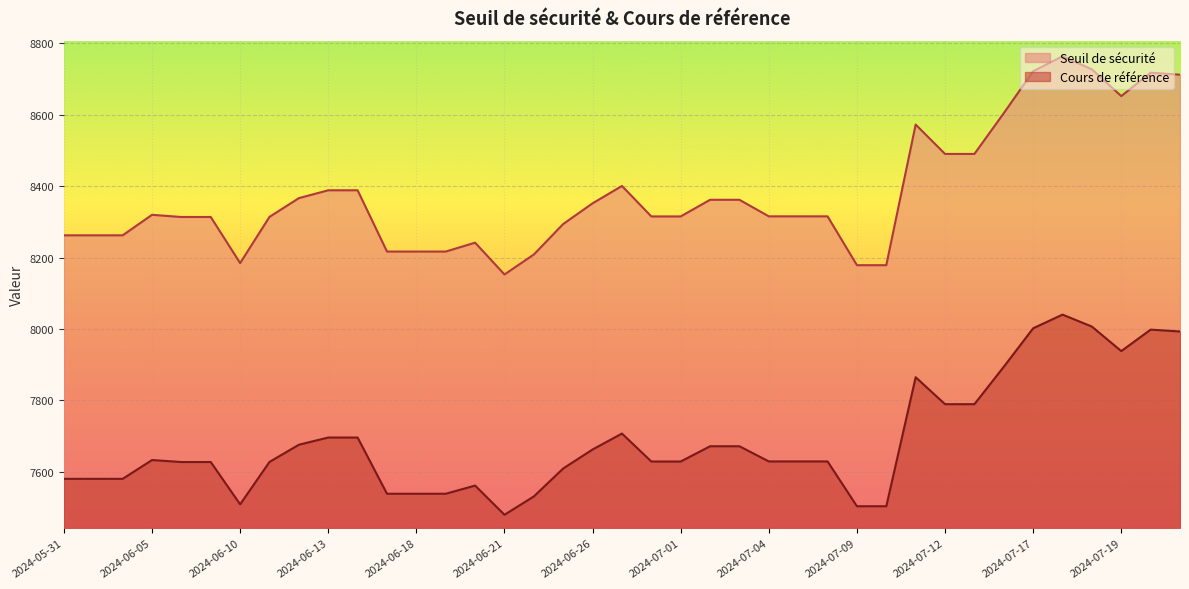

Reading left to right, extract all data points from this chart.

Seuil de sécurité: 8262.2	8262.2	8262.2	8319.7	8313.6	8313.6	8184.4	8313.9	8366.4	8388.4	8388.4	8216.7	8216.7	8216.7	8241.6	8152.5	8208.5	8294.0	8351.9	8400.5	8315.1	8315.1	8361.8	8361.8	8315.4	8315.4	8315.4	8178.6	8178.6	8572.5	8490.2	8490.2	8604.4	8722.0	8763.7	8727.2	8652.3	8717.8	8712.2
Cours de référence: 7580.0	7580.0	7580.0	7632.7	7627.1	7627.1	7508.7	7627.4	7675.6	7695.8	7695.8	7538.3	7538.3	7538.3	7561.1	7479.4	7530.7	7609.1	7662.3	7706.9	7628.6	7628.6	7671.3	7671.3	7628.8	7628.8	7628.8	7503.3	7503.3	7864.7	7789.2	7789.2	7894.0	8001.8	8040.1	8006.6	7937.9	7998.0	7992.9